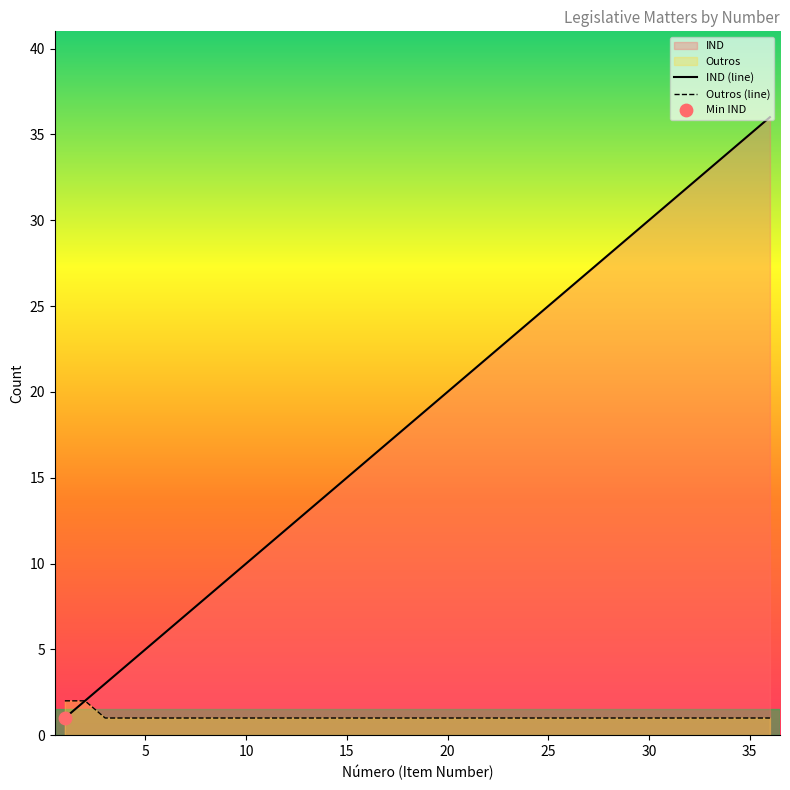

Which series has the widest spread of values?

IND (line)